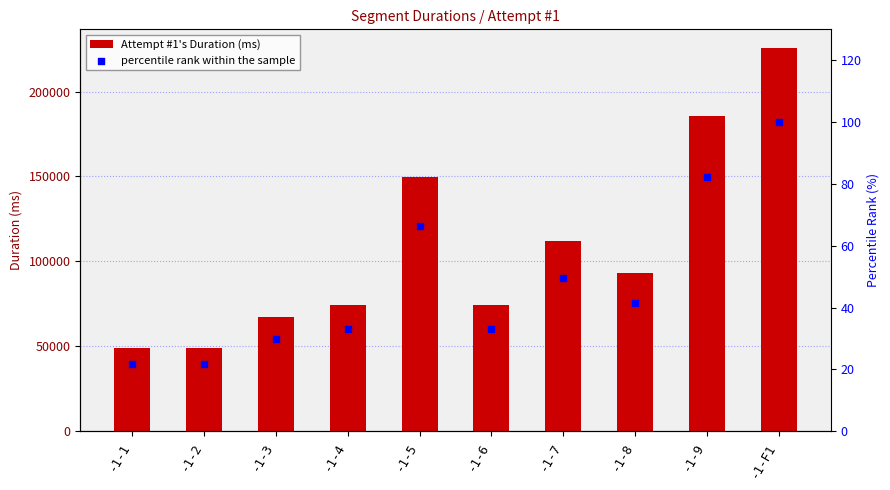

At how many categories does at least one series exceed 216074?

1